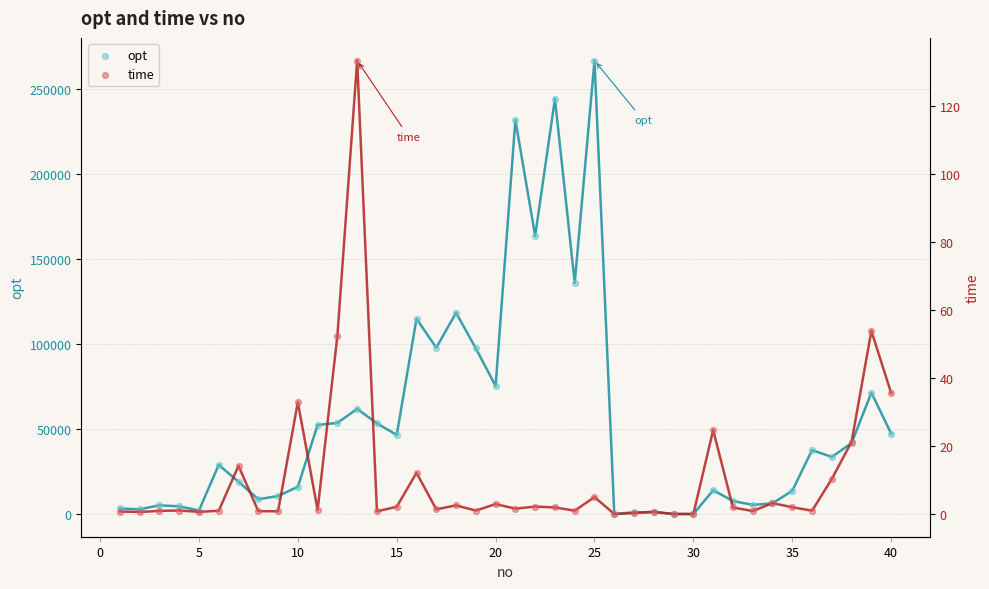

At how many categories does at least one series exceed 28844?

21